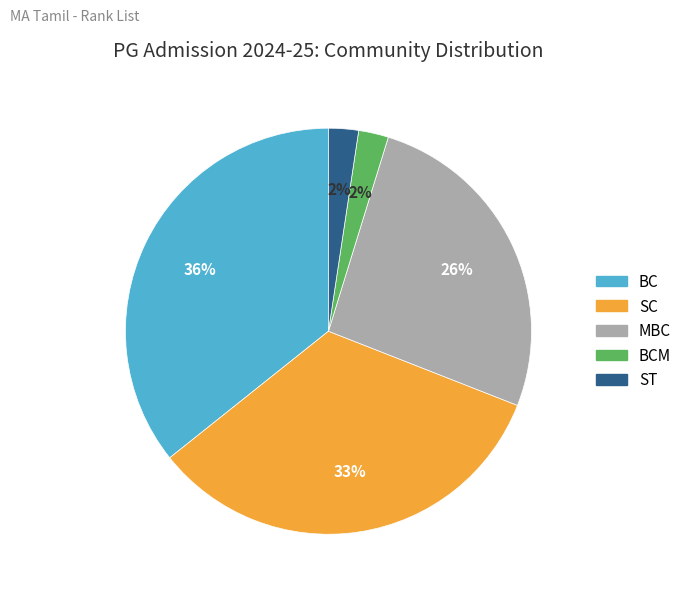

Which has a higher value, ST or MBC?

MBC